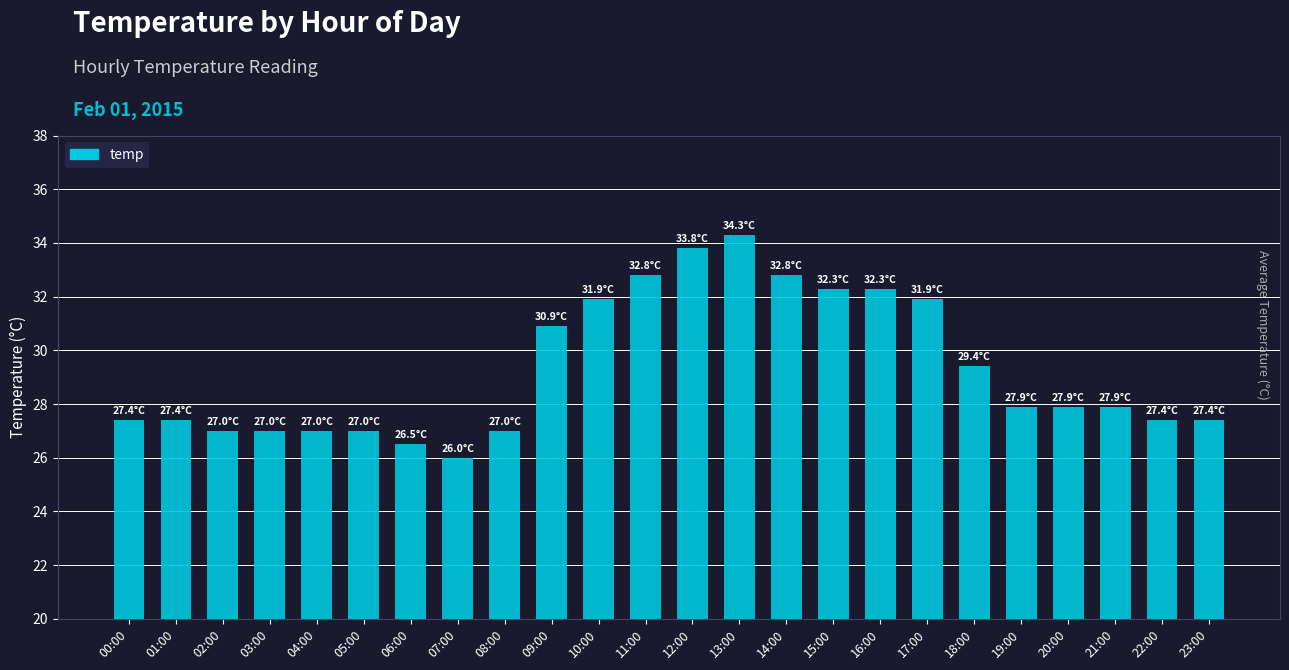

True or false: the data shows 27.4 at 22:00.

True